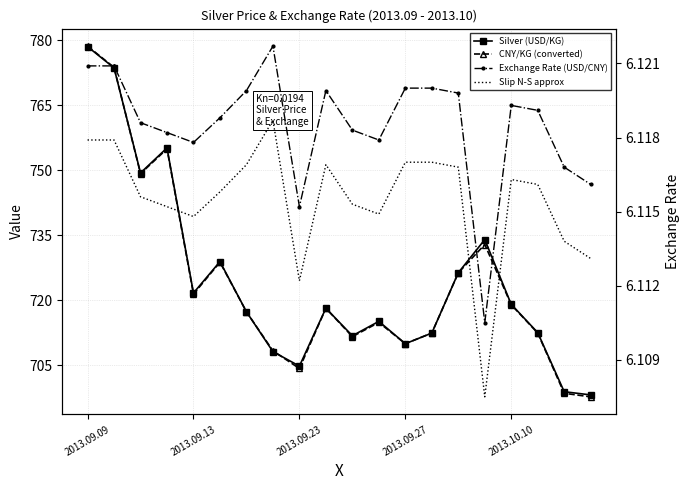

Reading left to right, extract all data points from this chart.

Silver (USD/KG): 778.5	773.6	749.4	755.1	721.7	728.9	717.3	708.1	704.8	718.1	711.8	715.1	710.0	712.4	726.3	734.0	719.0	712.5	698.9	698.2
CNY/KG (converted): 778.6	773.7	749.2	754.9	721.4	728.8	717.3	708.3	704.2	718.1	711.6	714.9	710.0	712.4	726.3	732.8	719.0	712.4	698.5	697.7
Exchange Rate (USD/CNY): 6.1	6.1	6.1	6.1	6.1	6.1	6.1	6.1	6.1	6.1	6.1	6.1	6.1	6.1	6.1	6.1	6.1	6.1	6.1	6.1
Slip N-S approx: 6.1	6.1	6.1	6.1	6.1	6.1	6.1	6.1	6.1	6.1	6.1	6.1	6.1	6.1	6.1	6.1	6.1	6.1	6.1	6.1